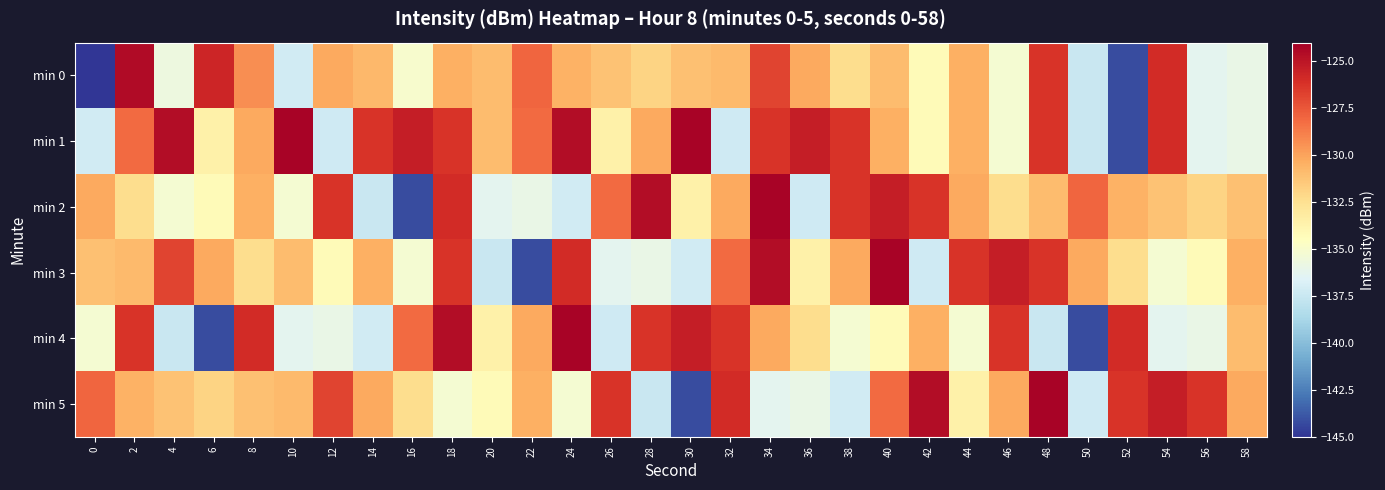

Reading right to left, list all the values displayed in this chart.

min 0: 58=-135.9	56=-136.2	54=-126.0	52=-144.2	50=-137.5	48=-126.3	46=-135.2	44=-130.4	42=-134.2	40=-131.0	38=-132.4	36=-130.2	34=-126.9	32=-130.8	30=-131.1	28=-131.9	26=-131.1	24=-130.5	22=-128.0	20=-131.0	18=-130.4	16=-135.1	14=-130.7	12=-130.2	10=-137.1	8=-129.3	6=-125.7	4=-135.7	2=-124.5	0=-215.6
min 1: 58=-135.9	56=-136.2	54=-126.0	52=-144.2	50=-137.5	48=-126.3	46=-135.2	44=-130.4	42=-134.2	40=-130.4	38=-126.2	36=-125.4	34=-126.2	32=-137.3	30=-124.2	28=-130.2	26=-133.5	24=-124.6	22=-128.2	20=-131.0	18=-126.2	16=-125.4	14=-126.2	12=-137.3	10=-124.2	8=-130.2	6=-133.5	4=-124.6	2=-128.2	0=-137.2
min 2: 58=-131.1	56=-131.9	54=-131.1	52=-130.5	50=-128.0	48=-131.0	46=-132.4	44=-130.2	42=-126.2	40=-125.4	38=-126.2	36=-137.3	34=-124.2	32=-130.2	30=-133.5	28=-124.6	26=-128.2	24=-137.2	22=-135.9	20=-136.2	18=-126.0	16=-144.2	14=-137.5	12=-126.3	10=-135.2	8=-130.4	6=-134.2	4=-135.2	2=-132.4	0=-130.2
min 3: 58=-130.4	56=-134.2	54=-135.2	52=-132.4	50=-130.2	48=-126.2	46=-125.4	44=-126.2	42=-137.3	40=-124.2	38=-130.2	36=-133.5	34=-124.6	32=-128.2	30=-137.2	28=-135.9	26=-136.2	24=-126.0	22=-144.2	20=-137.5	18=-126.3	16=-135.2	14=-130.4	12=-134.2	10=-131.0	8=-132.4	6=-130.2	4=-126.9	2=-130.8	0=-131.1
min 4: 58=-131.0	56=-135.9	54=-136.2	52=-126.0	50=-144.2	48=-137.5	46=-126.3	44=-135.2	42=-130.4	40=-134.2	38=-135.2	36=-132.4	34=-130.2	32=-126.2	30=-125.4	28=-126.2	26=-137.3	24=-124.2	22=-130.2	20=-133.5	18=-124.6	16=-128.2	14=-137.2	12=-135.9	10=-136.2	8=-126.0	6=-144.2	4=-137.5	2=-126.3	0=-135.2
min 5: 58=-130.2	56=-126.2	54=-125.4	52=-126.2	50=-137.3	48=-124.2	46=-130.2	44=-133.5	42=-124.6	40=-128.2	38=-137.2	36=-135.9	34=-136.2	32=-126.0	30=-144.2	28=-137.5	26=-126.3	24=-135.2	22=-130.4	20=-134.2	18=-135.2	16=-132.4	14=-130.2	12=-126.9	10=-130.8	8=-131.1	6=-131.9	4=-131.1	2=-130.5	0=-128.0